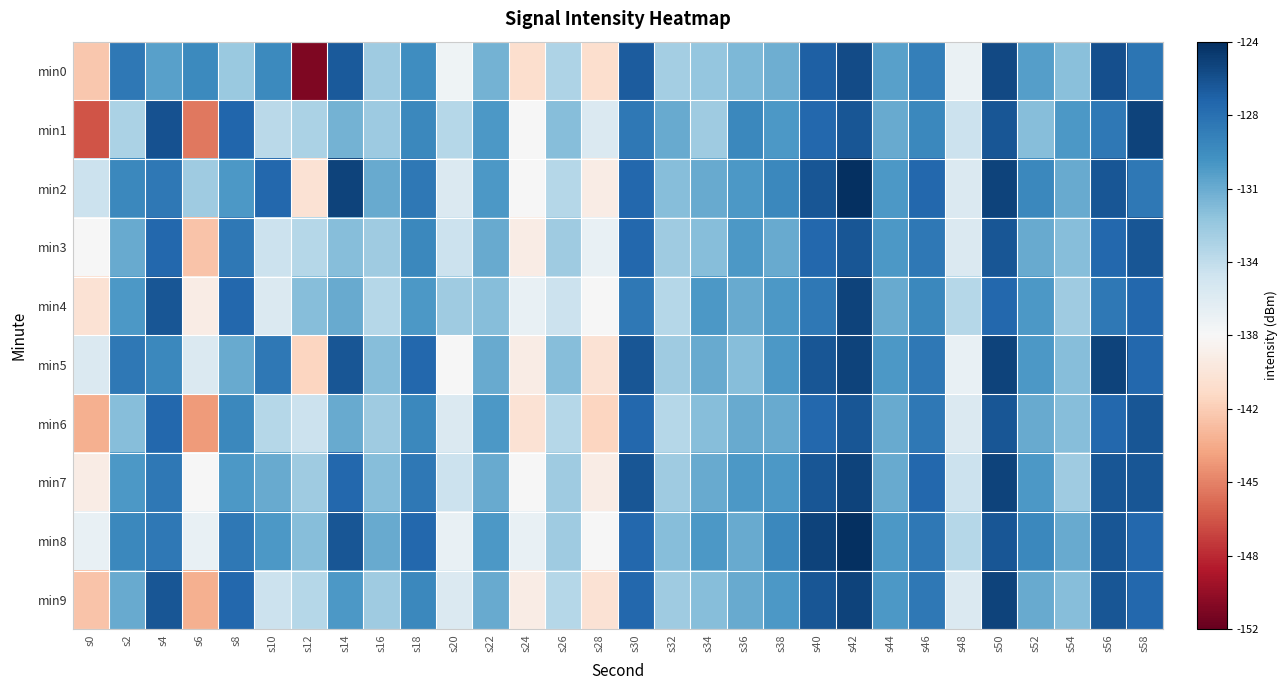

Reading right to left, transcribe all the data shown in this chart.

min0: s58=-127.8	s56=-125.7	s54=-132.2	s52=-130.3	s50=-125.4	s48=-137.1	s46=-128.4	s44=-130.4	s42=-125.5	s40=-126.5	s38=-131.2	s36=-131.7	s34=-132.6	s32=-133.3	s30=-126.3	s28=-140.3	s26=-133.7	s24=-140.3	s22=-131.4	s20=-137.4	s18=-129.3	s16=-133.0	s14=-126.2	s12=-151.0	s10=-129.1	s8=-132.8	s6=-129.1	s4=-130.4	s2=-128.0	s0=-141.7
min1: s58=-125.0	s56=-128.0	s54=-130.0	s52=-132.0	s50=-126.0	s48=-135.0	s46=-129.0	s44=-131.0	s42=-126.0	s40=-127.0	s38=-130.0	s36=-129.0	s34=-133.0	s32=-131.0	s30=-128.0	s28=-136.0	s26=-132.0	s24=-138.0	s22=-130.0	s20=-134.0	s18=-129.0	s16=-132.9	s14=-131.4	s12=-133.5	s10=-134.2	s8=-126.9	s6=-145.3	s4=-125.8	s2=-133.6	s0=-146.8
min2: s58=-128.0	s56=-126.0	s54=-131.0	s52=-129.0	s50=-125.0	s48=-136.0	s46=-127.0	s44=-130.0	s42=-124.0	s40=-126.0	s38=-129.0	s36=-130.0	s34=-131.0	s32=-132.0	s30=-127.0	s28=-139.0	s26=-134.0	s24=-138.0	s22=-130.0	s20=-136.0	s18=-128.0	s16=-131.0	s14=-125.0	s12=-140.0	s10=-127.0	s8=-130.0	s6=-133.0	s4=-128.0	s2=-129.0	s0=-135.0
min3: s58=-126.0	s56=-127.0	s54=-132.0	s52=-131.0	s50=-126.0	s48=-136.0	s46=-128.0	s44=-130.0	s42=-126.0	s40=-127.0	s38=-131.0	s36=-130.0	s34=-132.0	s32=-133.0	s30=-127.0	s28=-137.0	s26=-133.0	s24=-139.0	s22=-131.0	s20=-135.0	s18=-129.0	s16=-133.0	s14=-132.0	s12=-134.0	s10=-135.0	s8=-128.0	s6=-142.0	s4=-127.0	s2=-131.0	s0=-138.0
min4: s58=-127.0	s56=-128.0	s54=-133.0	s52=-130.0	s50=-127.0	s48=-134.0	s46=-129.0	s44=-131.0	s42=-125.0	s40=-128.0	s38=-130.0	s36=-131.0	s34=-130.0	s32=-134.0	s30=-128.0	s28=-138.0	s26=-135.0	s24=-137.0	s22=-132.0	s20=-133.0	s18=-130.0	s16=-134.0	s14=-131.0	s12=-132.0	s10=-136.0	s8=-127.0	s6=-139.0	s4=-126.0	s2=-130.0	s0=-140.0
min5: s58=-127.0	s56=-125.0	s54=-132.0	s52=-130.0	s50=-125.0	s48=-137.0	s46=-128.0	s44=-130.0	s42=-125.0	s40=-126.0	s38=-130.0	s36=-132.0	s34=-131.0	s32=-133.0	s30=-126.0	s28=-140.0	s26=-132.0	s24=-139.0	s22=-131.0	s20=-138.0	s18=-127.0	s16=-132.0	s14=-126.0	s12=-141.0	s10=-128.0	s8=-131.0	s6=-136.0	s4=-129.0	s2=-128.0	s0=-136.0
min6: s58=-126.0	s56=-127.0	s54=-132.0	s52=-131.0	s50=-126.0	s48=-136.0	s46=-128.0	s44=-131.0	s42=-126.0	s40=-127.0	s38=-131.0	s36=-131.0	s34=-132.0	s32=-134.0	s30=-127.0	s28=-141.0	s26=-134.0	s24=-140.0	s22=-130.0	s20=-136.0	s18=-129.0	s16=-133.0	s14=-131.0	s12=-135.0	s10=-134.0	s8=-129.0	s6=-144.0	s4=-127.0	s2=-132.0	s0=-143.0
min7: s58=-126.0	s56=-126.0	s54=-133.0	s52=-130.0	s50=-125.0	s48=-135.0	s46=-127.0	s44=-131.0	s42=-125.0	s40=-126.0	s38=-130.0	s36=-130.0	s34=-131.0	s32=-133.0	s30=-126.0	s28=-139.0	s26=-133.0	s24=-138.0	s22=-131.0	s20=-135.0	s18=-128.0	s16=-132.0	s14=-127.0	s12=-133.0	s10=-131.0	s8=-130.0	s6=-138.0	s4=-128.0	s2=-130.0	s0=-139.0
min8: s58=-127.0	s56=-126.0	s54=-131.0	s52=-129.0	s50=-126.0	s48=-134.0	s46=-128.0	s44=-130.0	s42=-124.0	s40=-125.0	s38=-129.0	s36=-131.0	s34=-130.0	s32=-132.0	s30=-127.0	s28=-138.0	s26=-133.0	s24=-137.0	s22=-130.0	s20=-137.0	s18=-127.0	s16=-131.0	s14=-126.0	s12=-132.0	s10=-130.0	s8=-128.0	s6=-137.0	s4=-128.0	s2=-129.0	s0=-137.0
min9: s58=-127.0	s56=-126.0	s54=-132.0	s52=-131.0	s50=-125.0	s48=-136.0	s46=-128.0	s44=-130.0	s42=-125.0	s40=-126.0	s38=-130.0	s36=-131.0	s34=-132.0	s32=-133.0	s30=-127.0	s28=-140.0	s26=-134.0	s24=-139.0	s22=-131.0	s20=-136.0	s18=-129.0	s16=-133.0	s14=-130.0	s12=-134.0	s10=-135.0	s8=-127.0	s6=-143.0	s4=-126.0	s2=-131.0	s0=-142.0